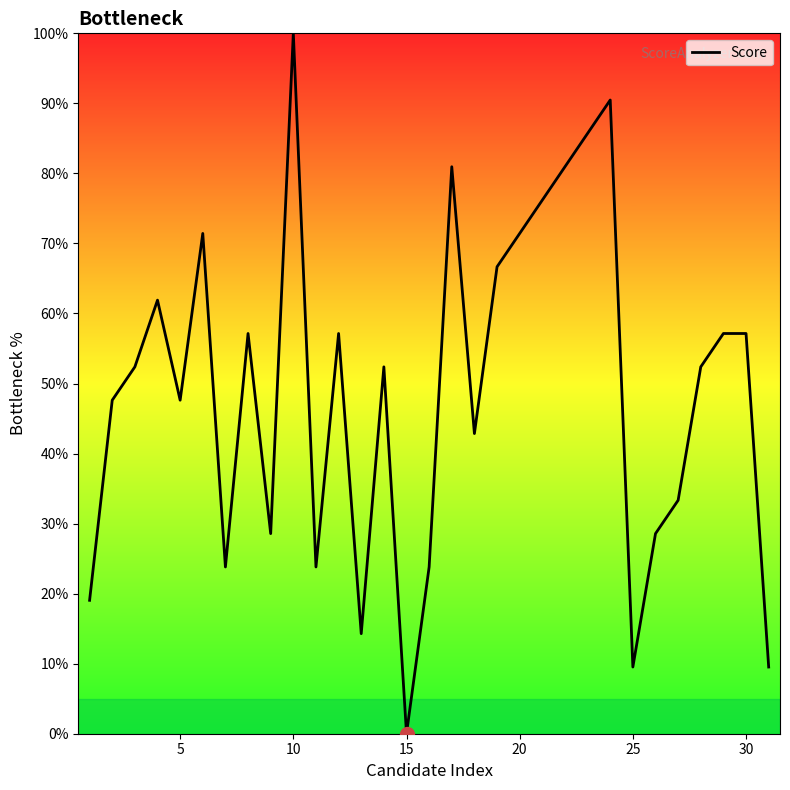

What is the greatest value displayed?

100.0